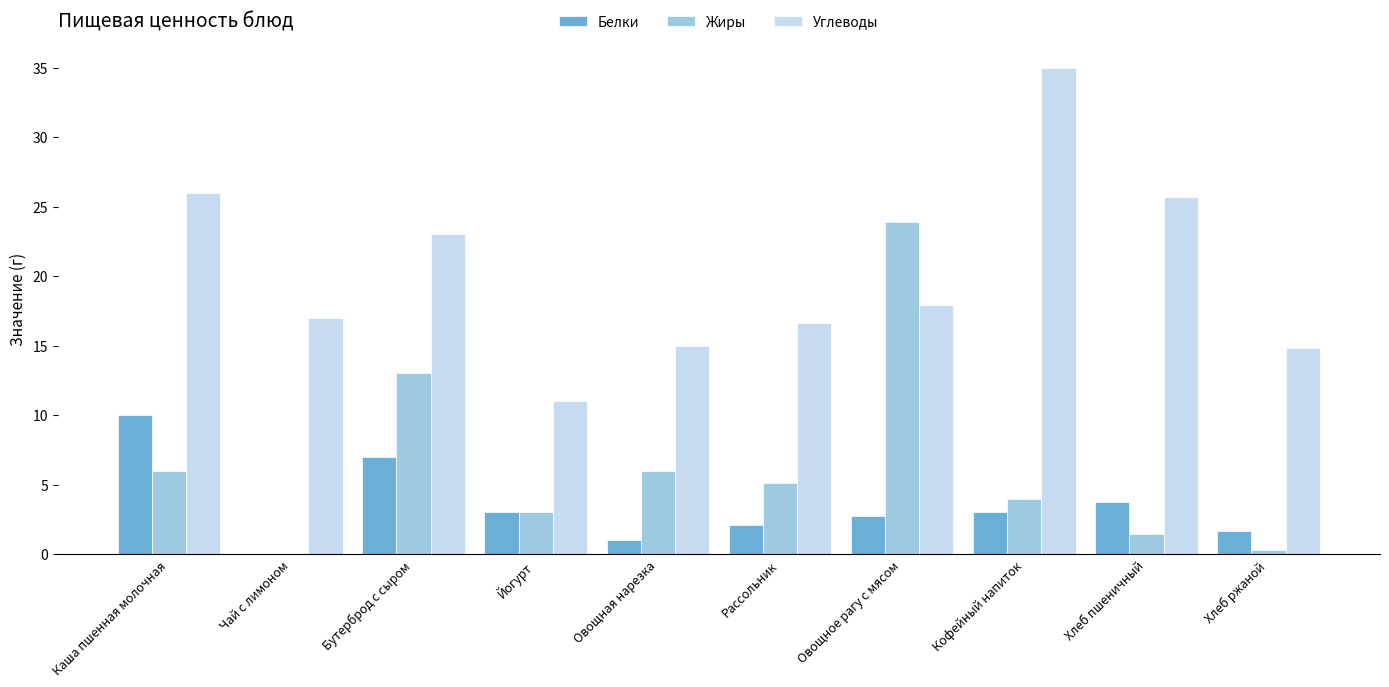

Is it true that Углеводы equals 17.9 at Овощное рагу с мясом?

True